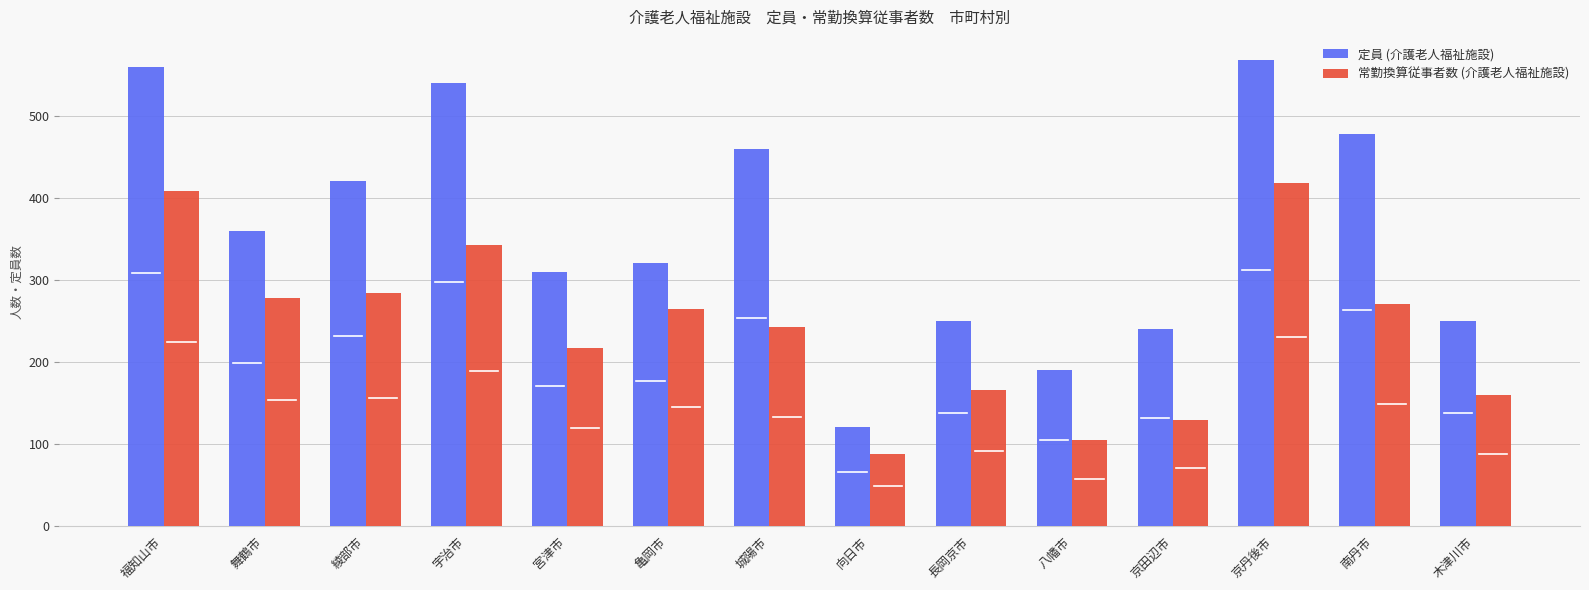

List the series in order of their peak value, lowest first.

常勤換算従事者数 (介護老人福祉施設), 定員 (介護老人福祉施設)